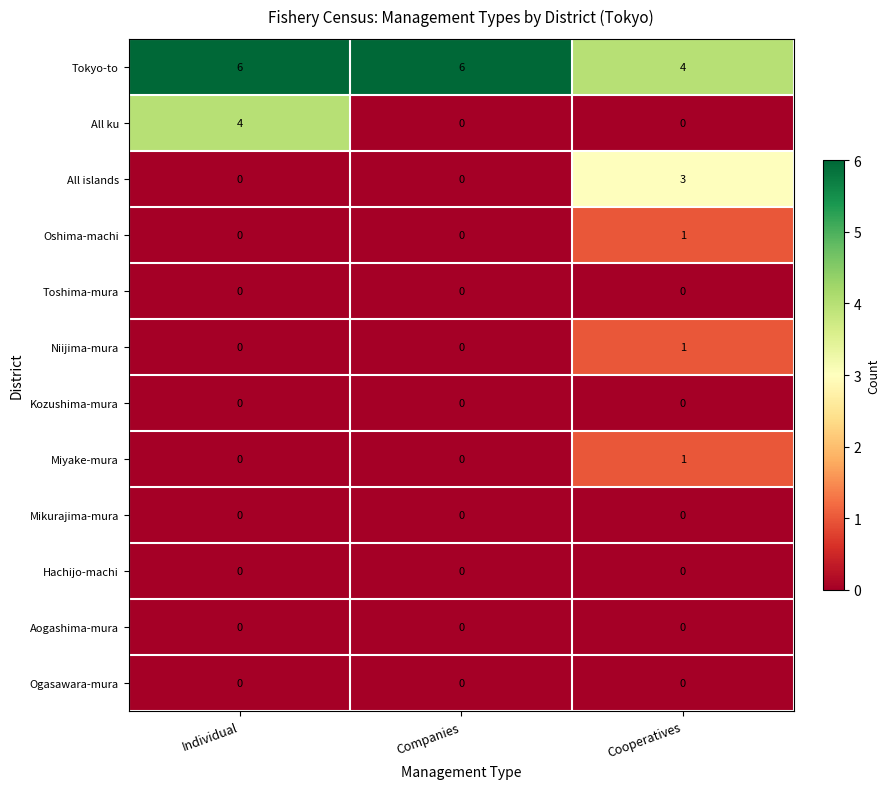

Which series has the largest total across all categories?

Tokyo-to